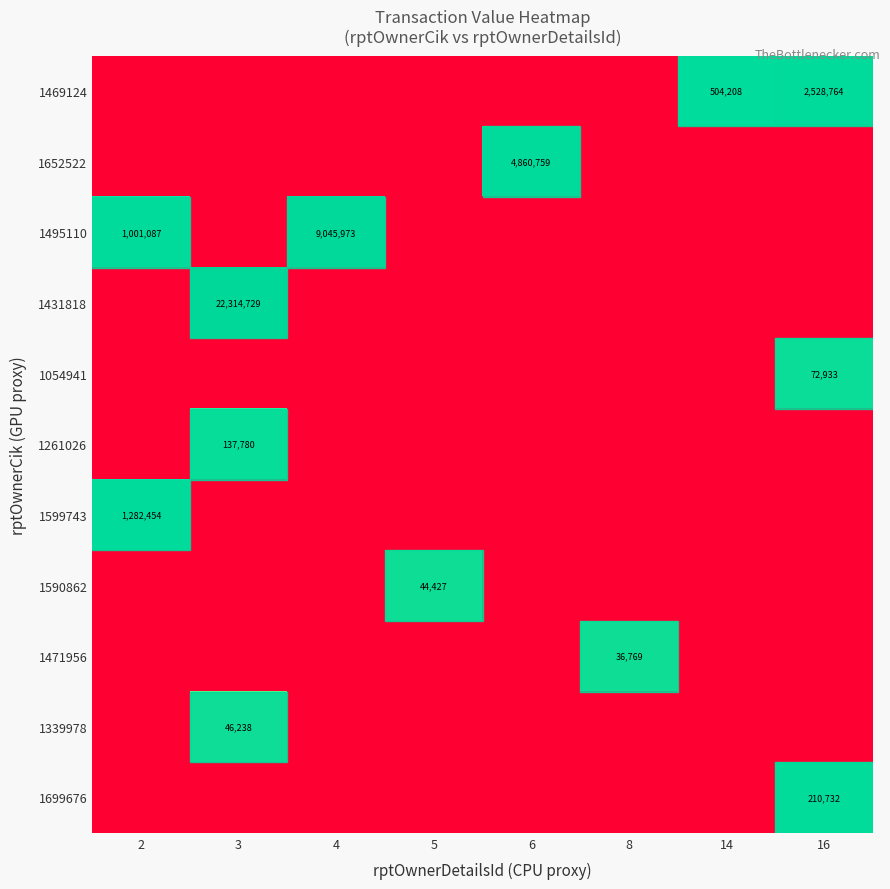

List the series in order of their peak value, highest first.

1431818, 1495110, 1652522, 1469124, 1599743, 1699676, 1261026, 1054941, 1339978, 1590862, 1471956